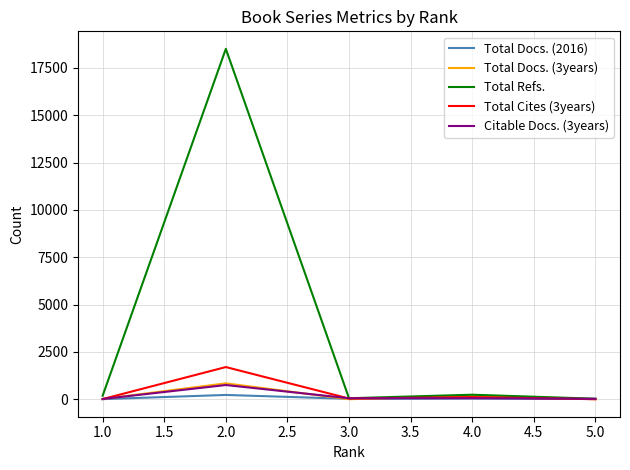

The value of Total Cites (3years) at 4.0 is 111. True or false?

True